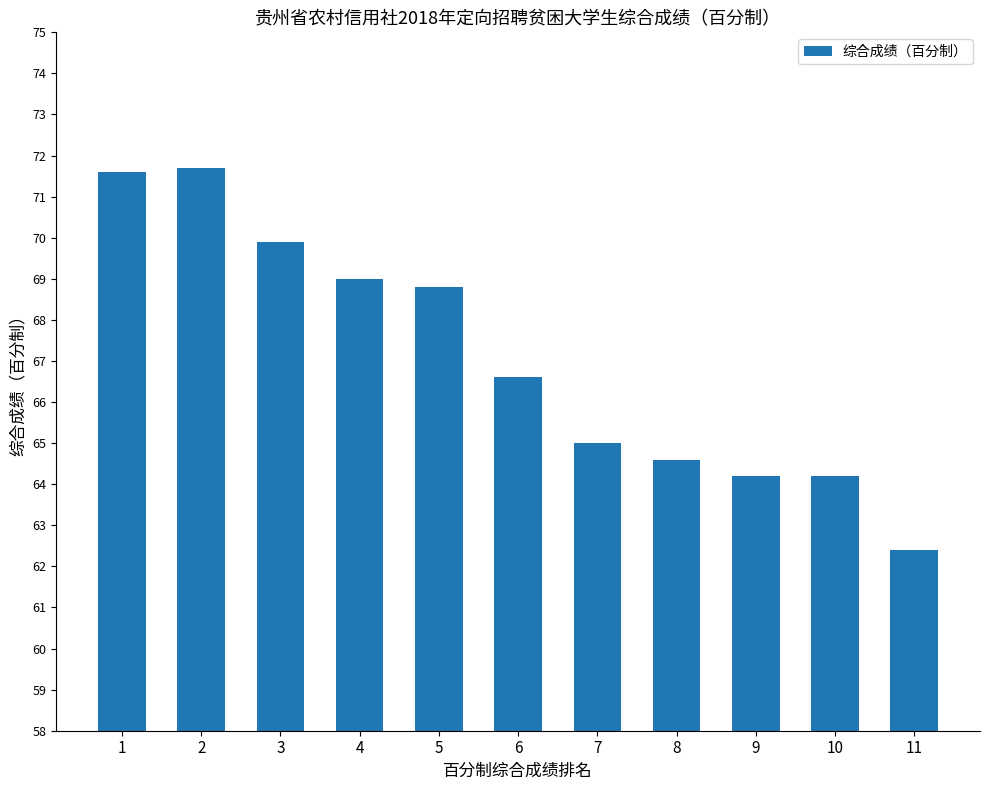

Approximately how many times larger is the value at 5 compared to 6?

1.0